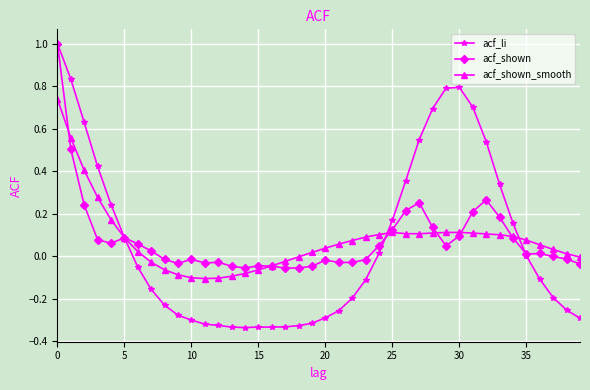

What is the highest value of the acf_shown series?

1.0